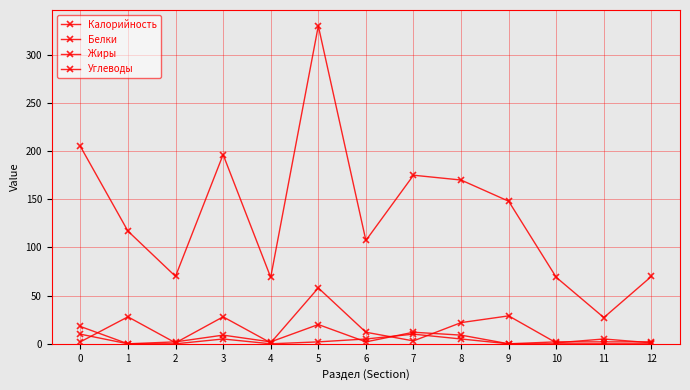

How many data points in Углеводы are less than 5?

6